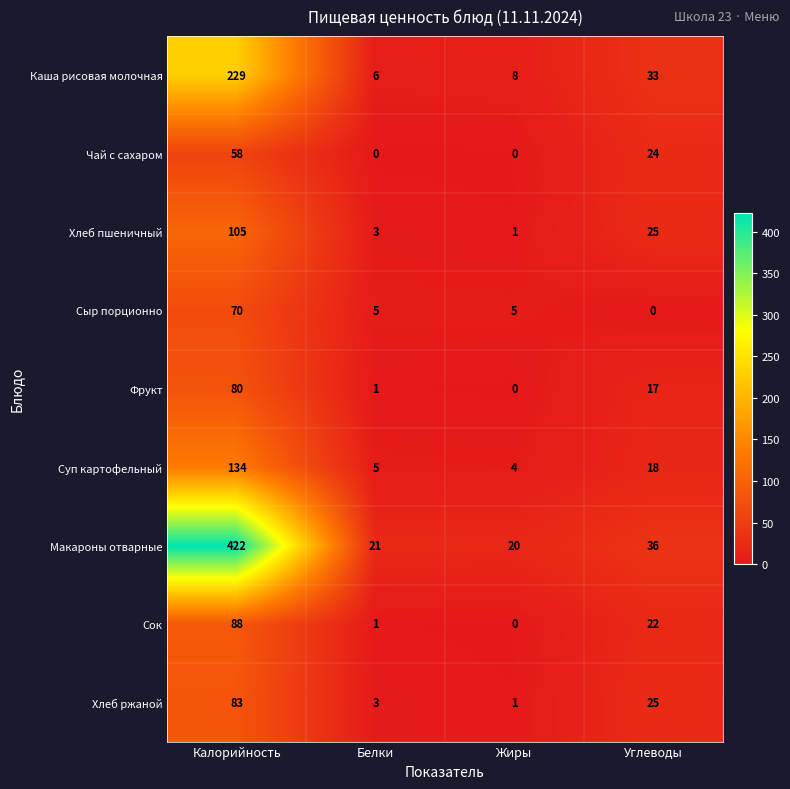

What is the maximum value shown in the chart?

422